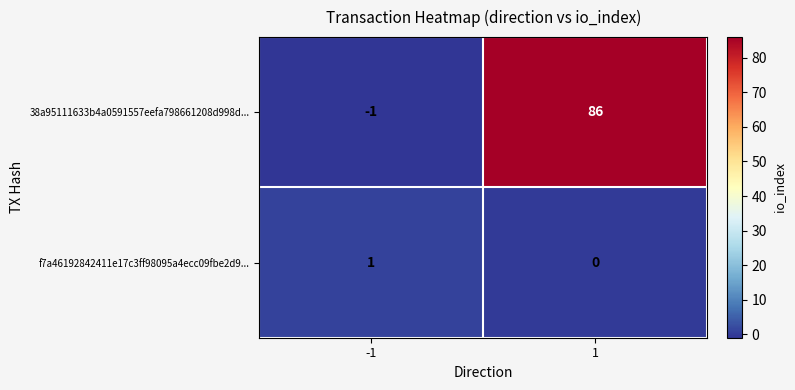

The 38a95111633b4a0591557eefa798661208d998d... series shows 116 at 1. True or false?

False